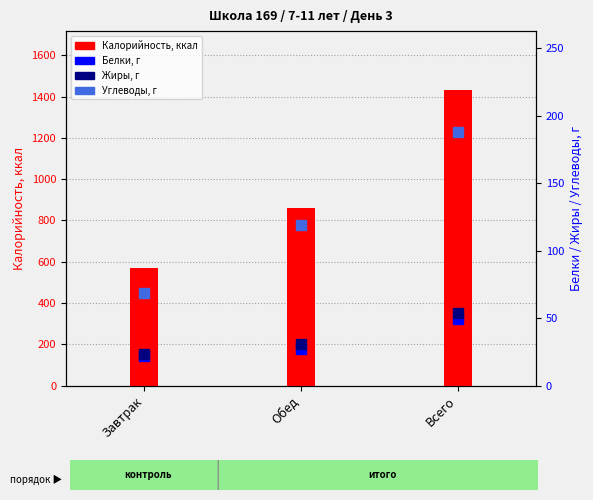

What is the average value of the Белки, г series?

32.7